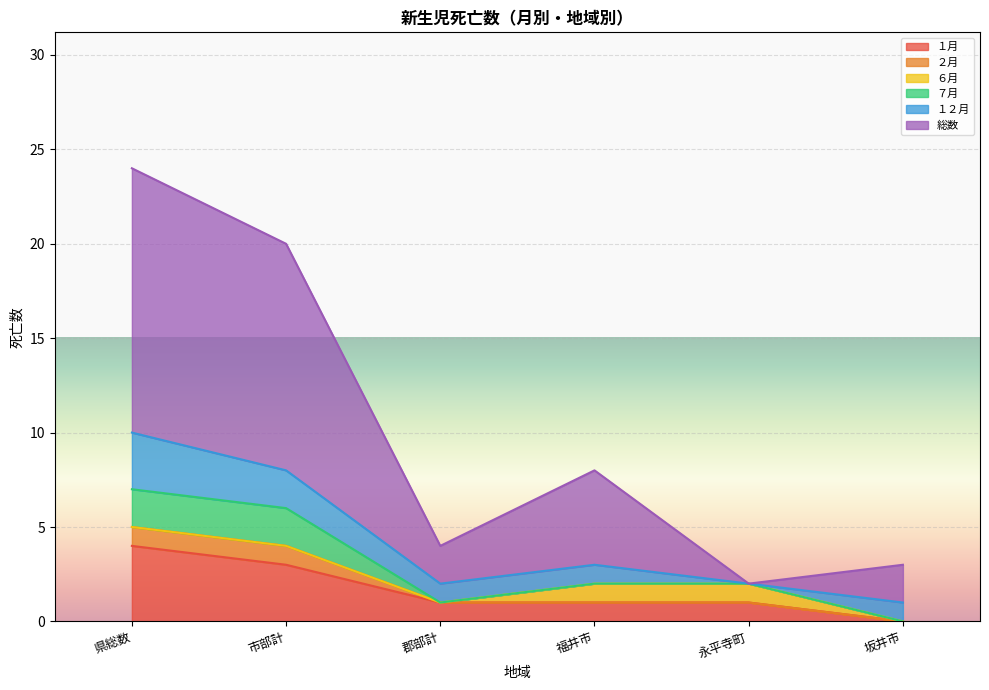

List the labels in order of ２月 value, largest first.

県総数, 市部計, 郡部計, 福井市, 永平寺町, 坂井市